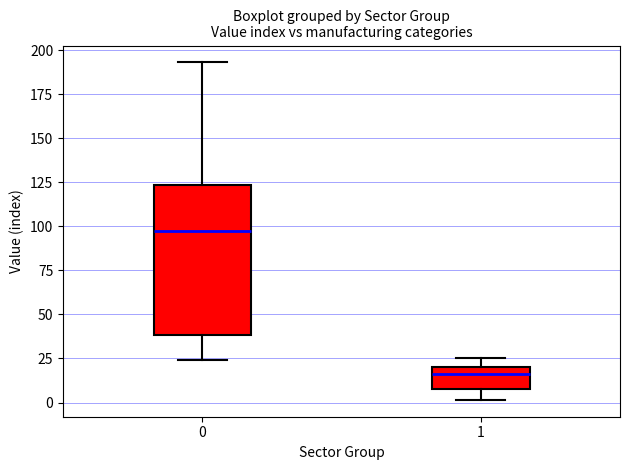

Reading left to right, transcribe this box plot: for each box, give where its median line is, the range the box spans, and where its two whiskers end, as read against the y-axis. The values are not printed on the chart, so give them approximately, as read against the axis.

0: median 95, box 40 to 125, whiskers 25 to 195
1: median 15, box 10 to 20, whiskers 0 to 25